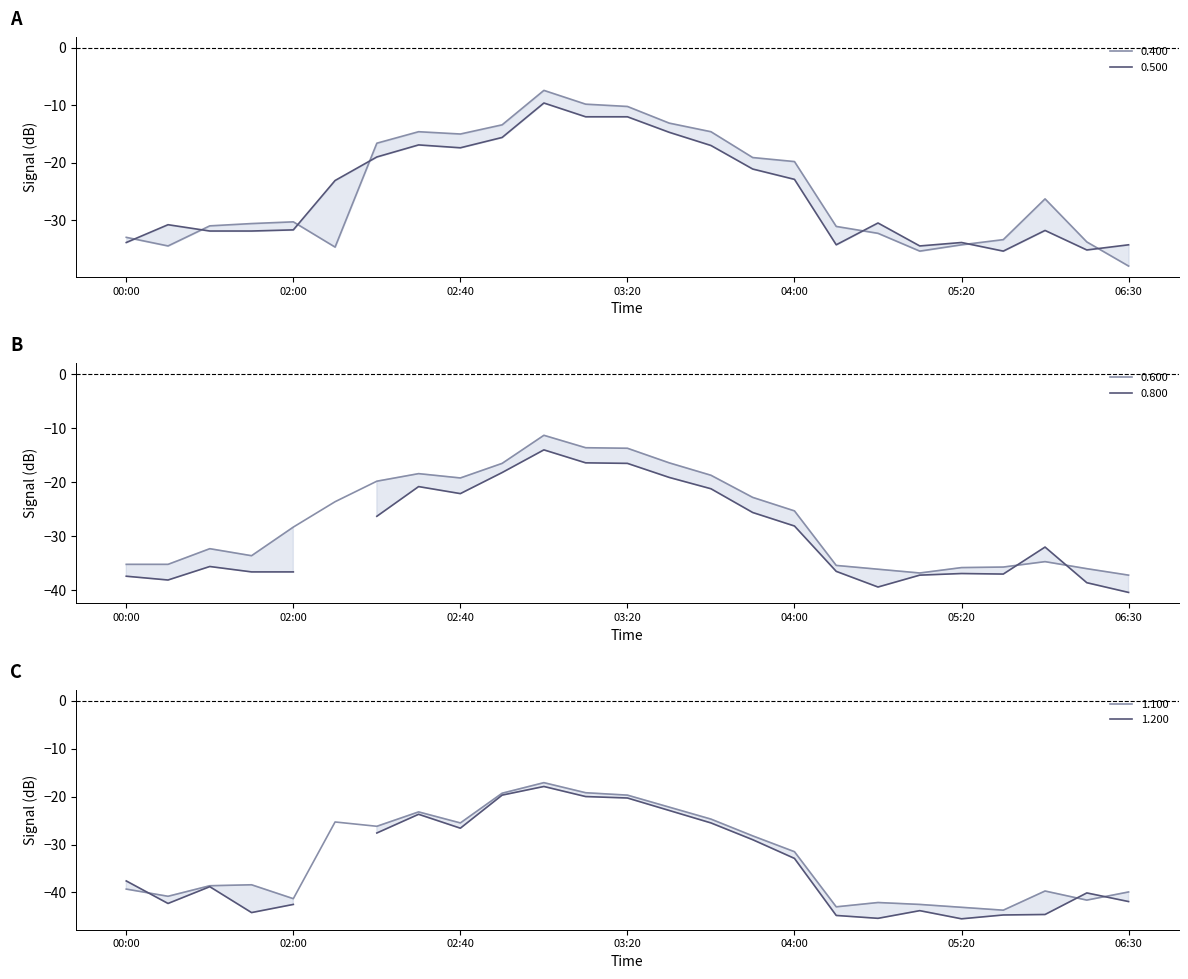

Which label corresponds to the largest value in the chart?

1999/05/11 03:00